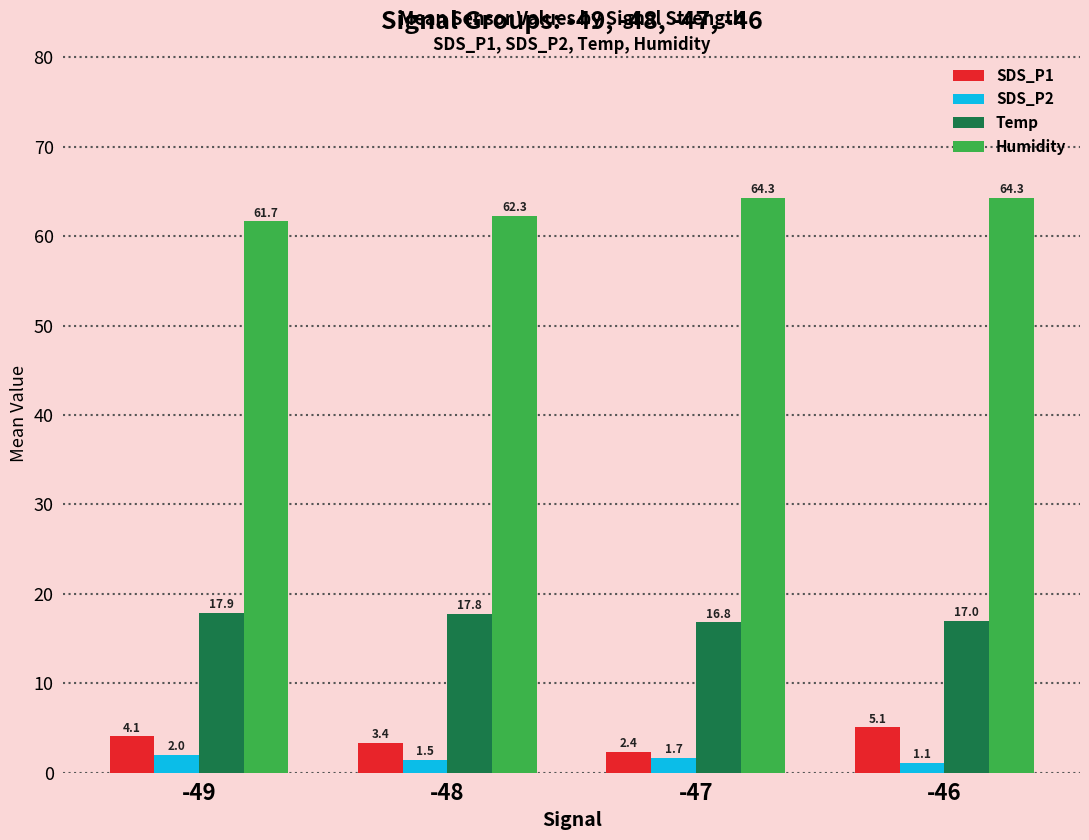

Which series changed the most between -49 and -47?

Humidity